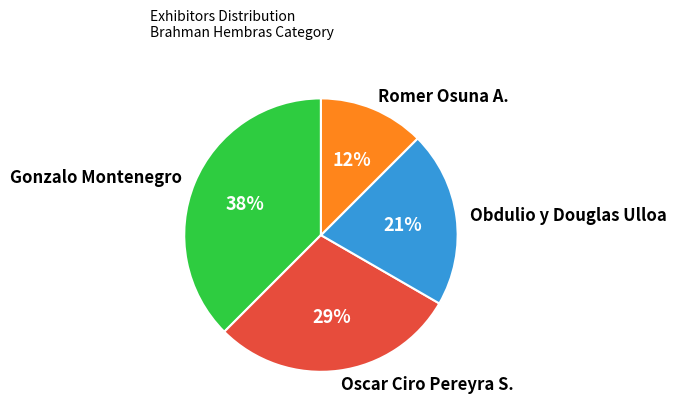

Which category has the biggest portion of the pie?

Gonzalo Montenegro